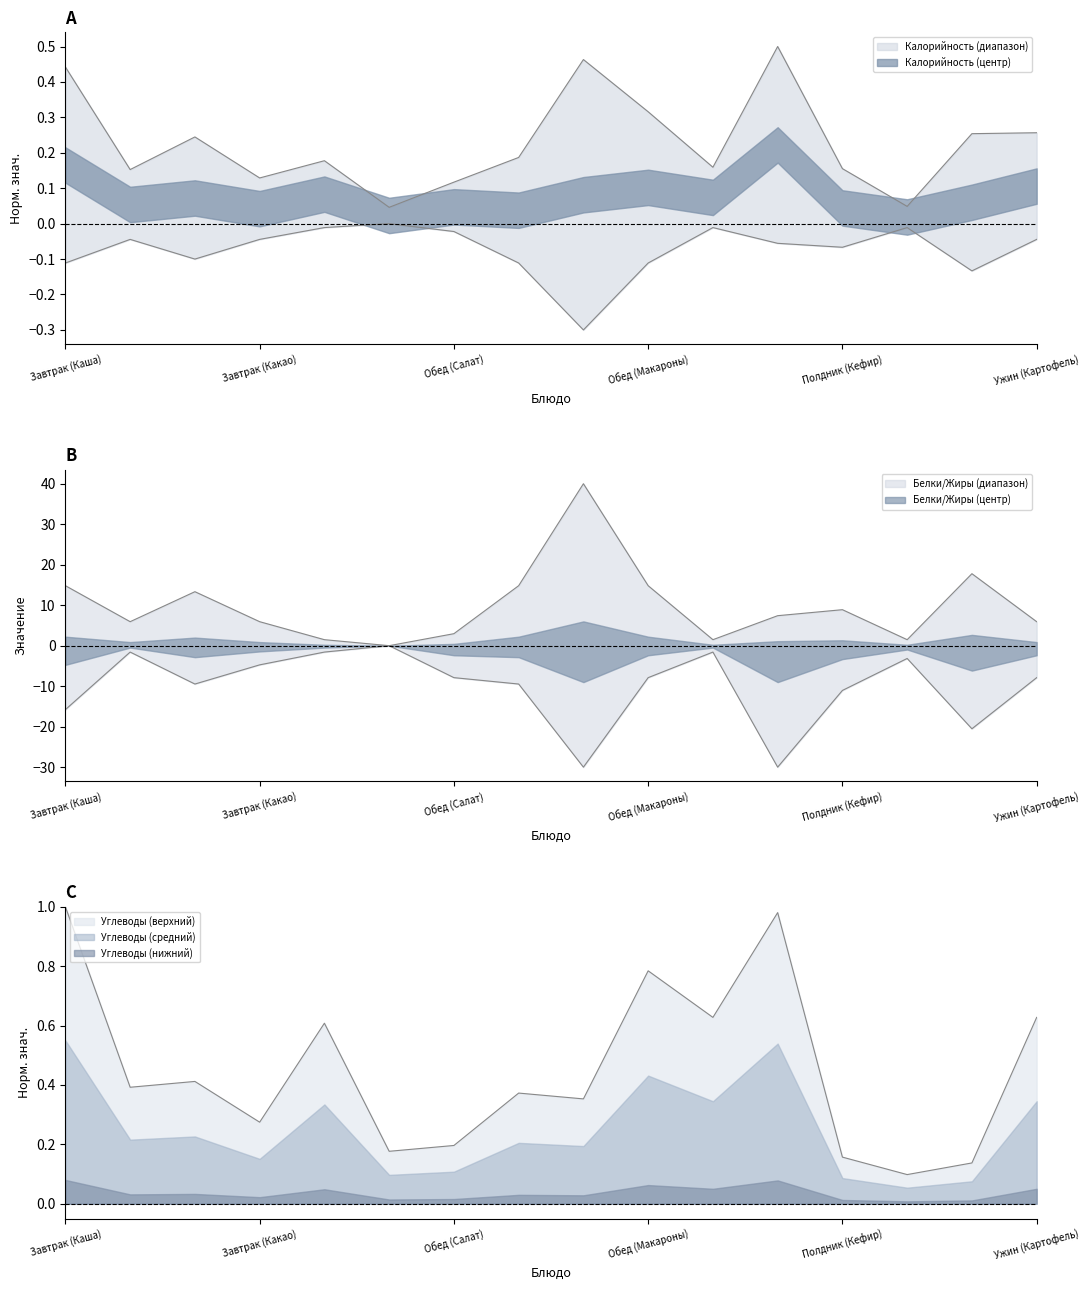

What is the highest value of the Белки series?

40.0